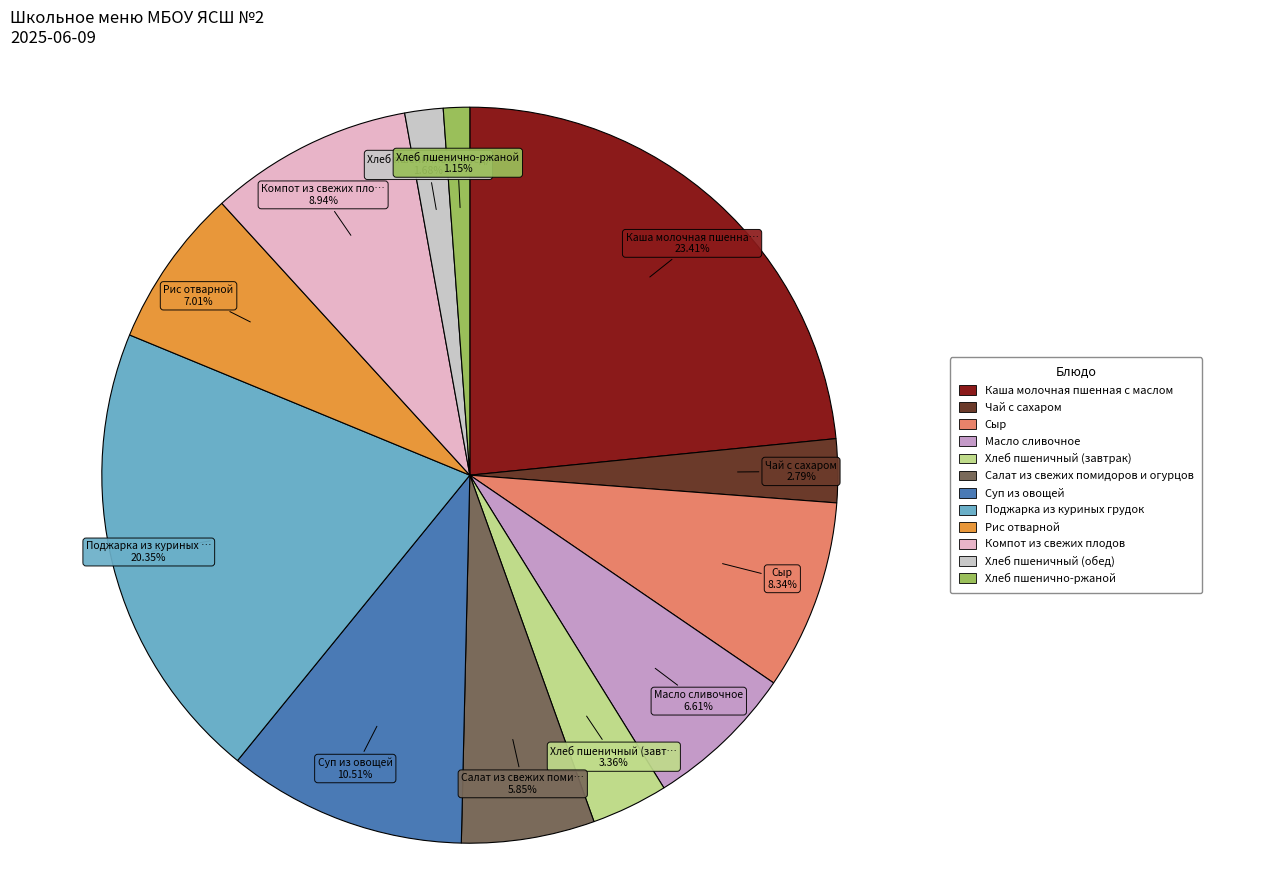

To the nearest percent, what is the difference between the largest and smallest slice percentages?

22%